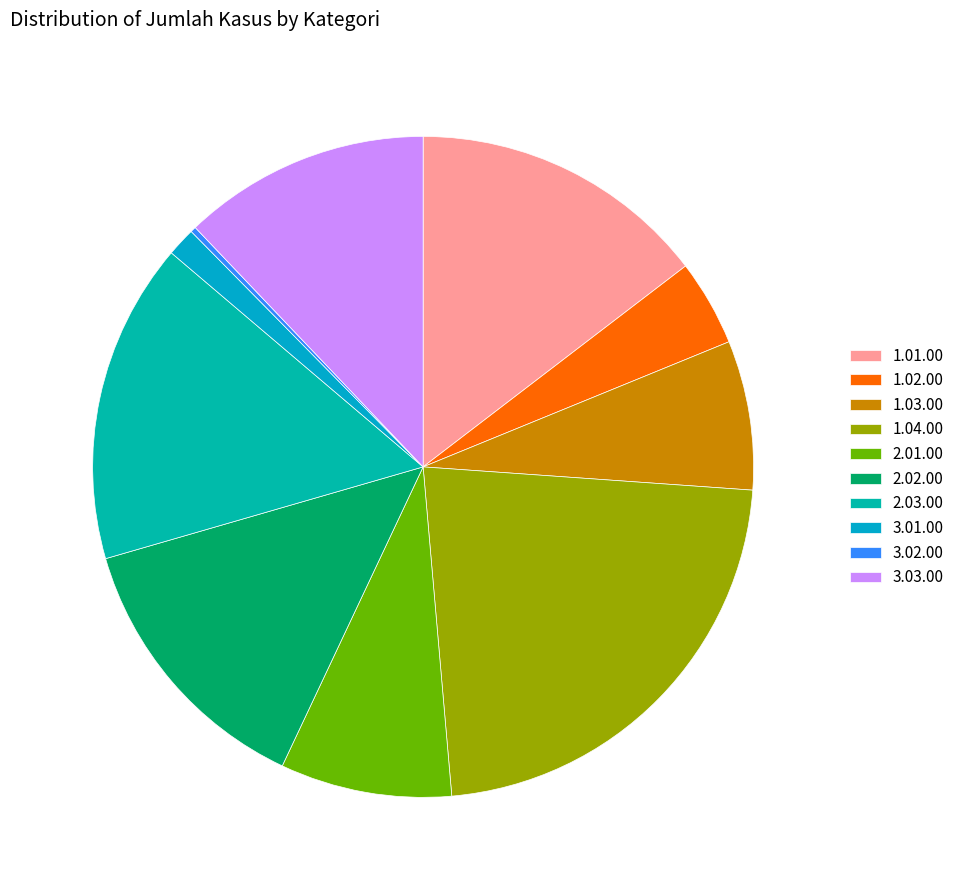

To the nearest percent, what portion does 1.03.00 represent?

7%